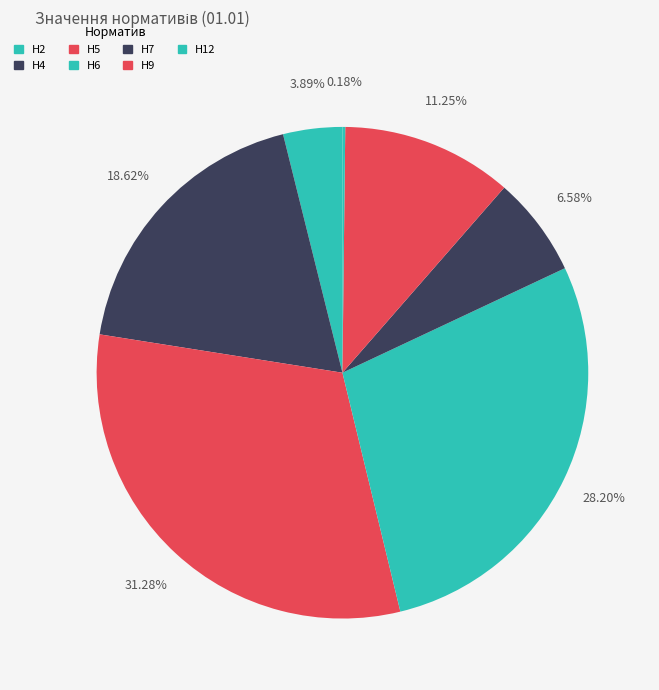

Between Н2 and Н7, which is larger?

Н7